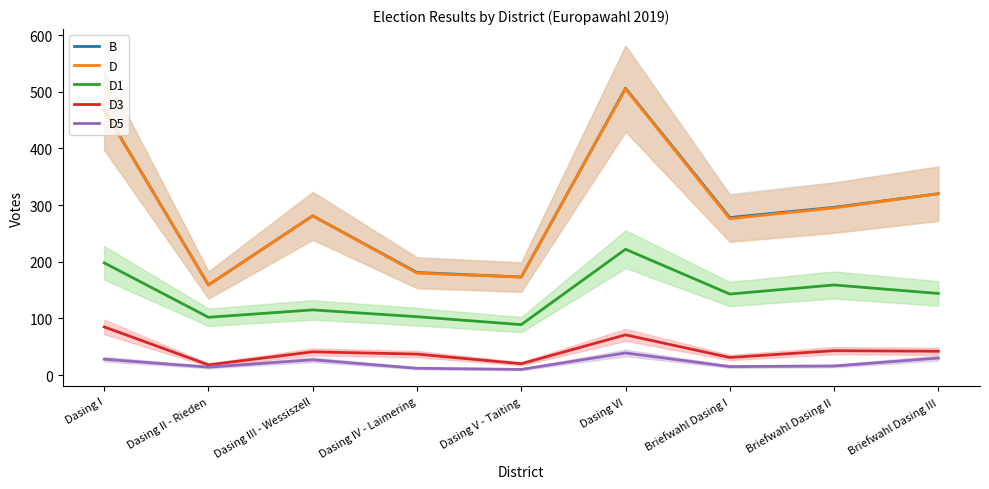

Where is the first local maximum for D1?

Dasing III - Wessiszell